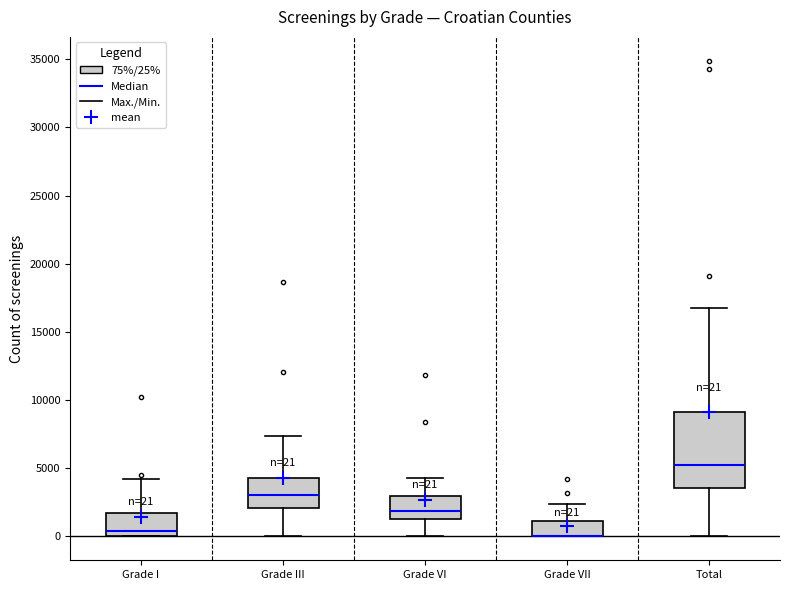

Comparing the boxes themselves (not the whiskers), which one is the tallest?

Total